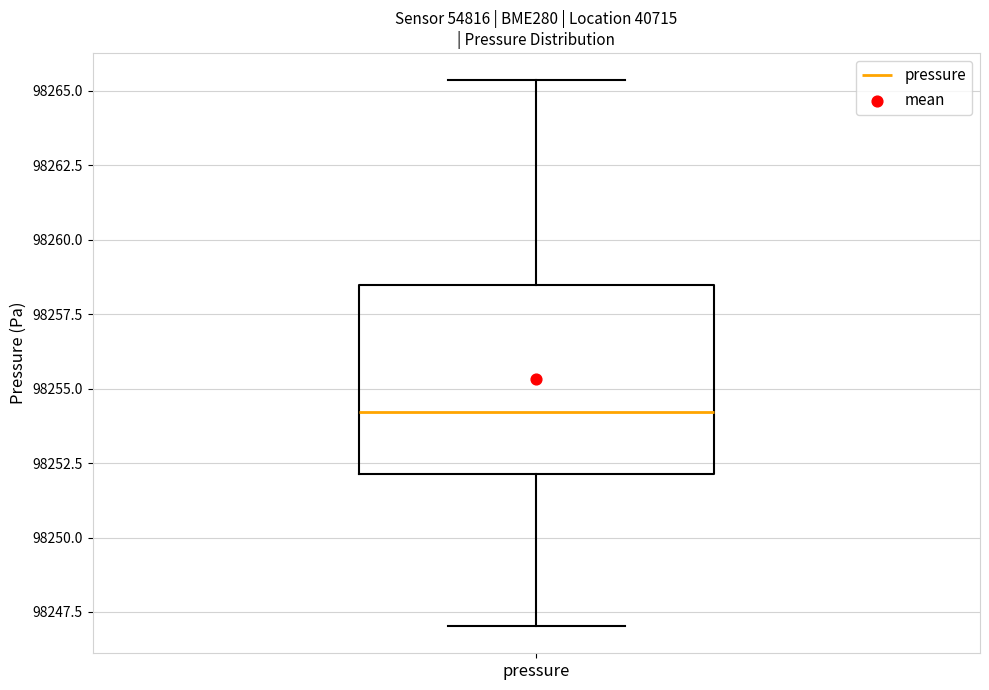

Transcribe this box plot: give where the median line is, the range the box spans, and where the two whiskers end, as read against the y-axis. The values are not printed on the chart, so give them approximately, as read against the axis.

median 98254.0, box 98252.0 to 98258.5, whiskers 98247.0 to 98265.5